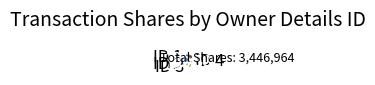

Which category has the smallest portion of the pie?

ID 2